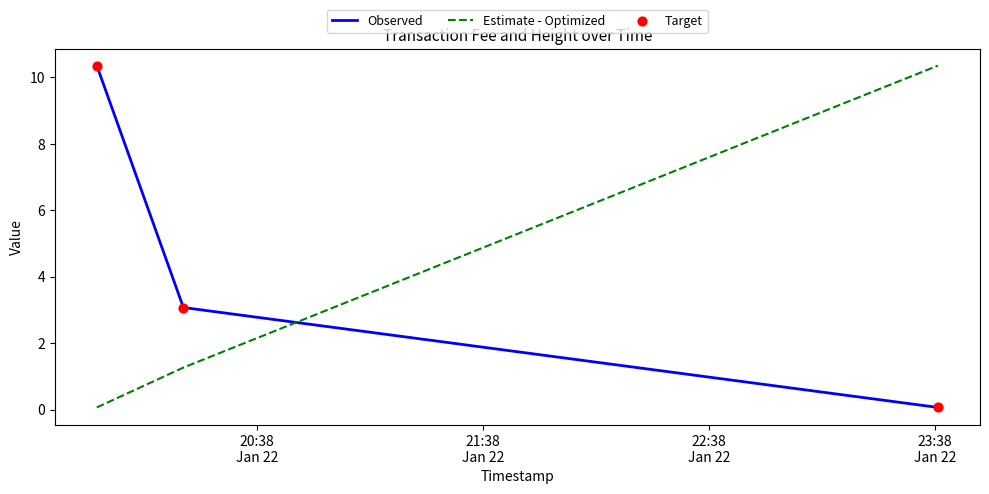

Which series has the largest total across all categories?

Observed